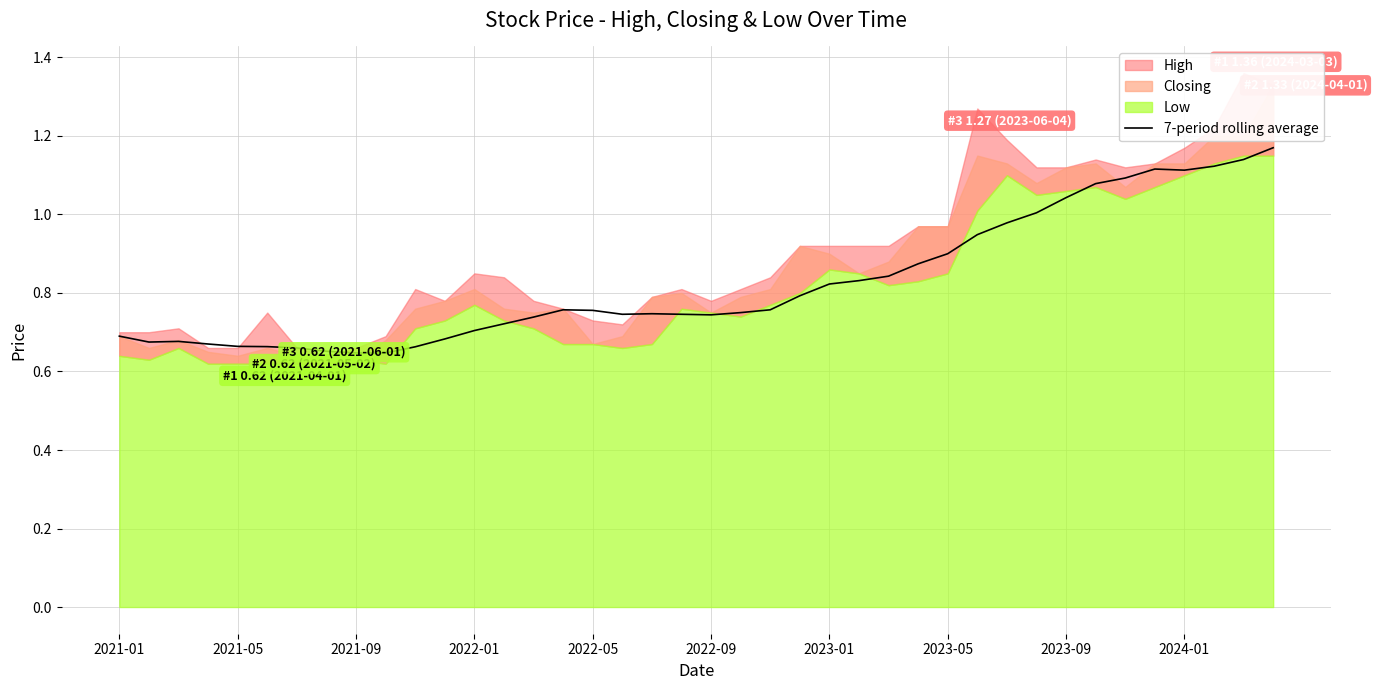

True or false: 7-period rolling average has a value of 0.7 at 2021-01.

True